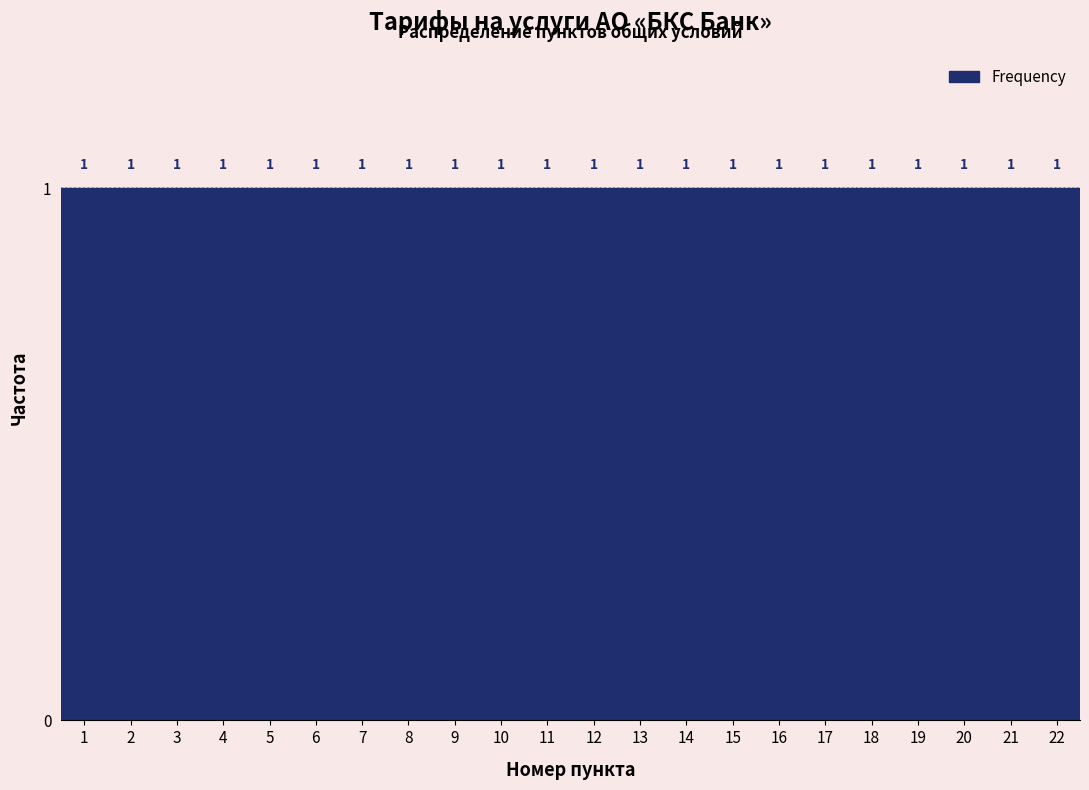

Reading left to right, list every bar in this chart as the range it spans on the x-axis followed by its height.

0.5 to 1.5: 1
1.5 to 2.5: 1
2.5 to 3.5: 1
3.5 to 4.5: 1
4.5 to 5.5: 1
5.5 to 6.5: 1
6.5 to 7.5: 1
7.5 to 8.5: 1
8.5 to 9.5: 1
9.5 to 10.5: 1
10.5 to 11.5: 1
11.5 to 12.5: 1
12.5 to 13.5: 1
13.5 to 14.5: 1
14.5 to 15.5: 1
15.5 to 16.5: 1
16.5 to 17.5: 1
17.5 to 18.5: 1
18.5 to 19.5: 1
19.5 to 20.5: 1
20.5 to 21.5: 1
21.5 to 22.5: 1